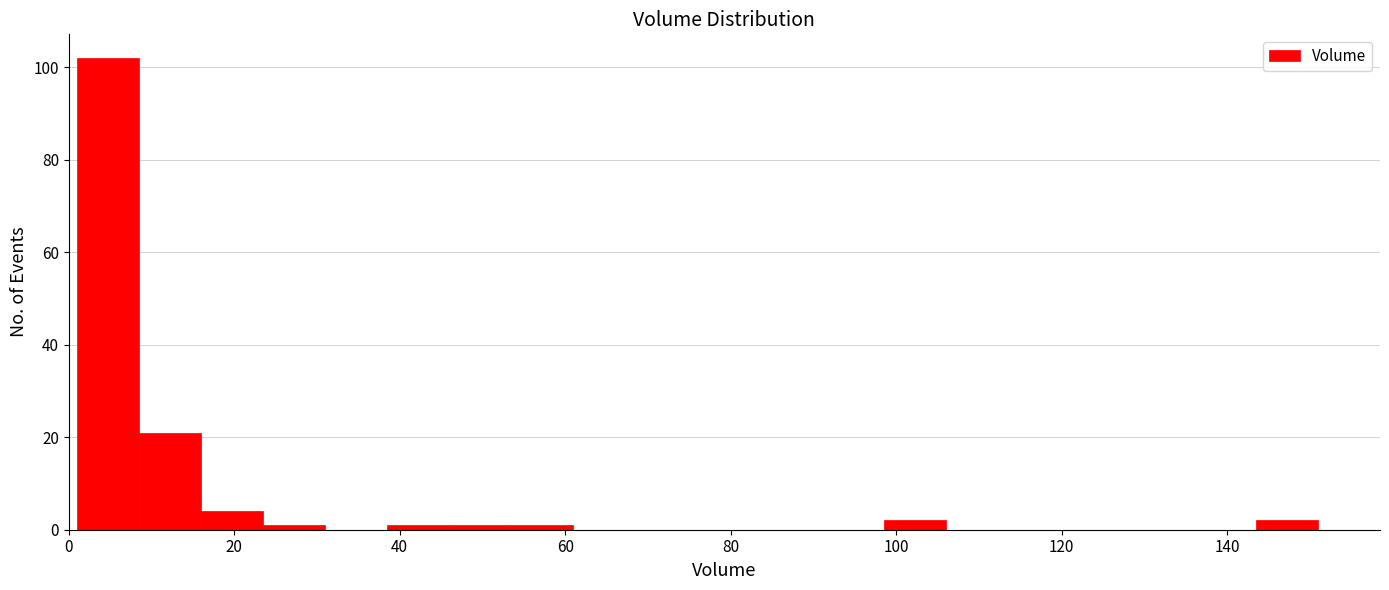

Read against the x-axis, roughly where is the centre of the tallest bar?

4